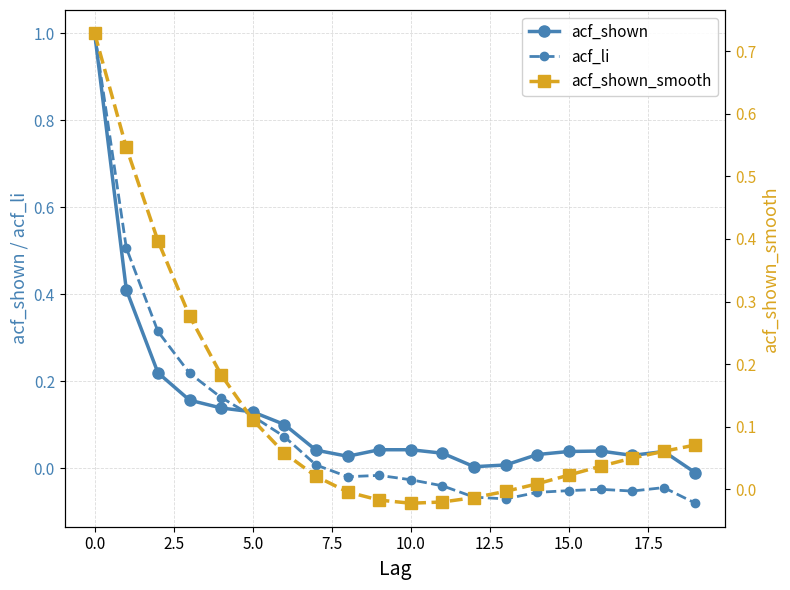

How many data points in acf_shown_smooth are less than 0?

6